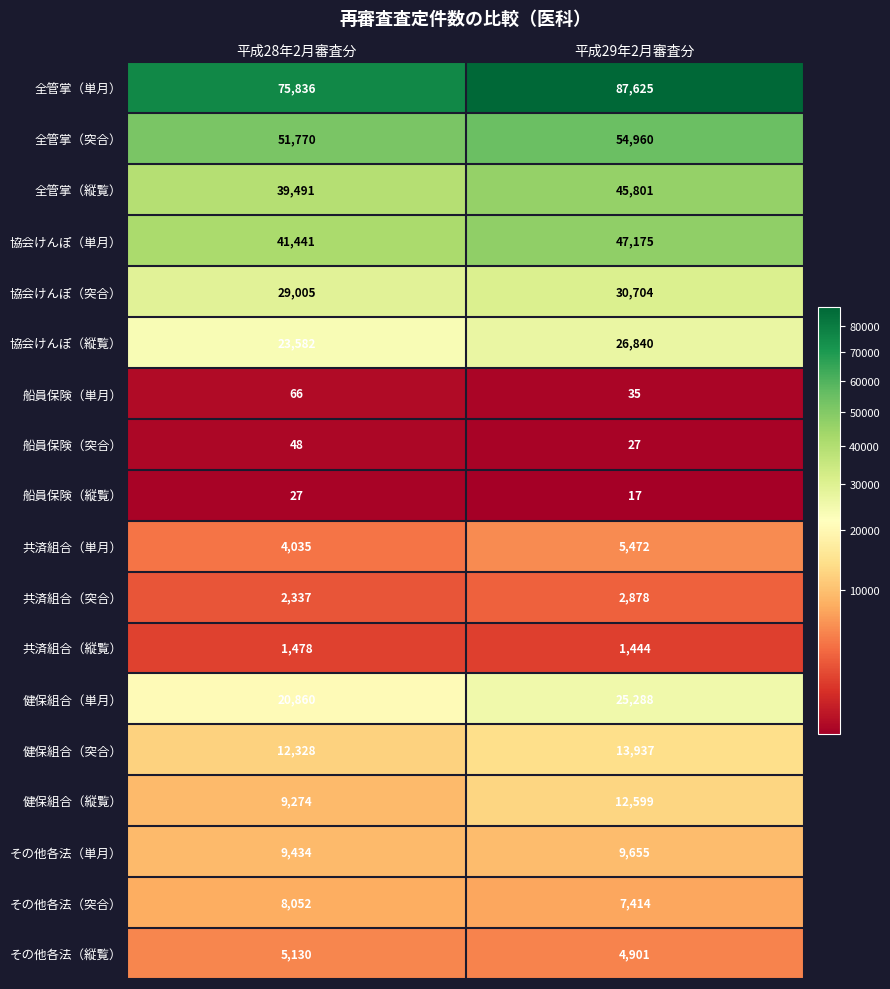

What is the average value of the その他各法（縦覧） series?

5016